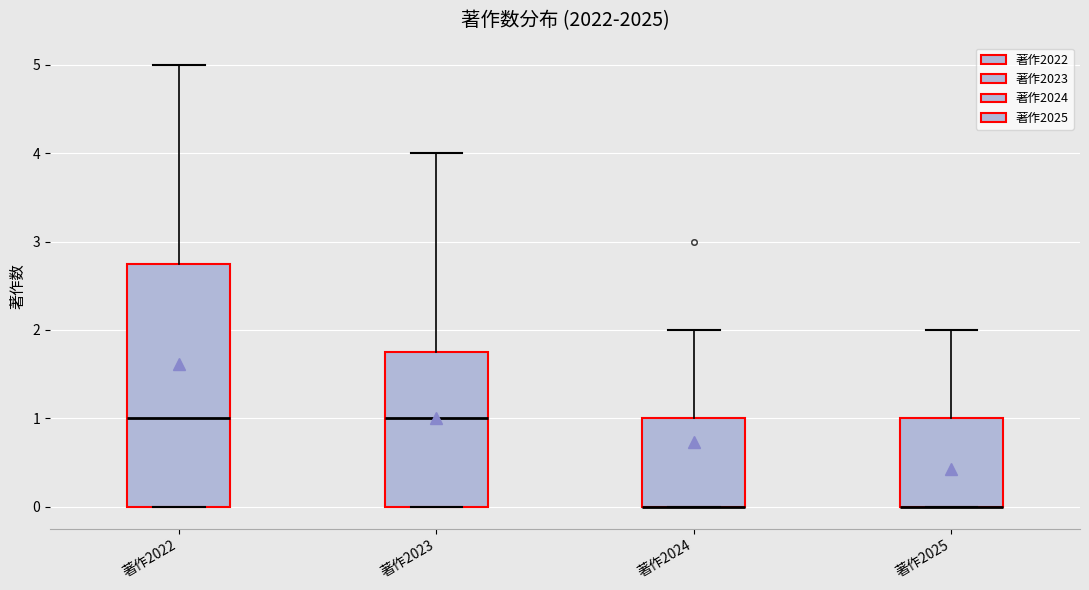

Reading left to right, transcribe this box plot: for each box, give where its median line is, the range the box spans, and where its two whiskers end, as read against the y-axis. The values are not printed on the chart, so give them approximately, as read against the axis.

著作2022: median 1.0, box 0.0 to 2.8, whiskers 0.0 to 5.0
著作2023: median 1.0, box 0.0 to 1.8, whiskers 0.0 to 4.0
著作2024: median 0.0 (drawn on the box's lower edge), box 0.0 to 1.0, whiskers 0.0 to 2.0
著作2025: median 0.0 (drawn on the box's lower edge), box 0.0 to 1.0, whiskers 0.0 to 2.0